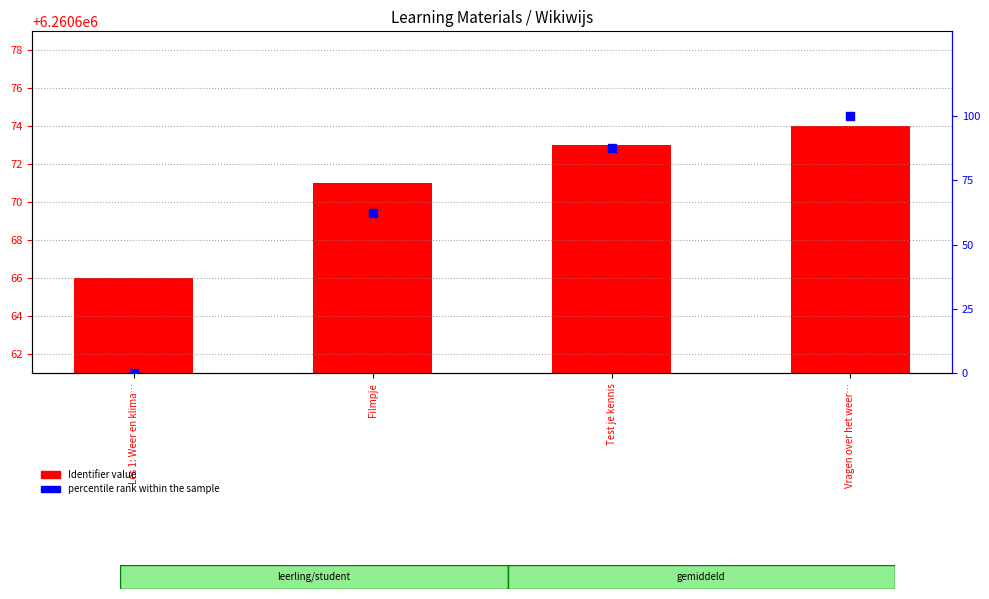

What is the total value across all series at Vragen over het weer…?

6260774.0